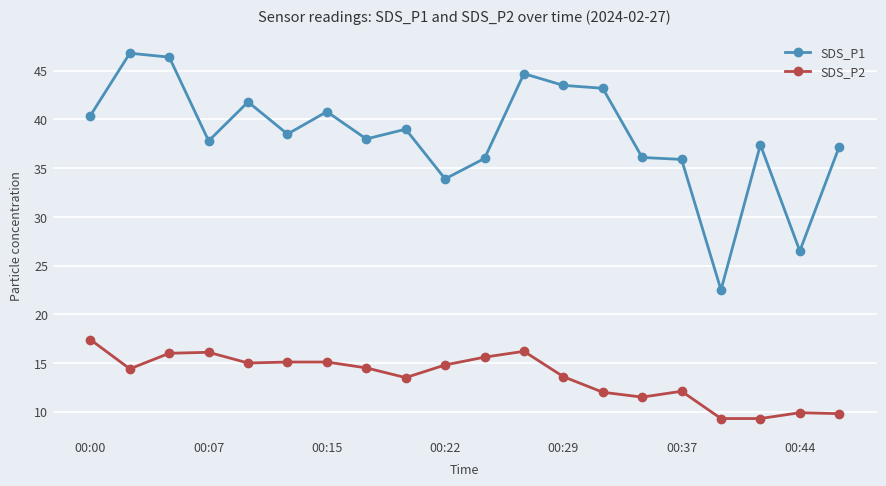

How many categories are shown in the chart?

20